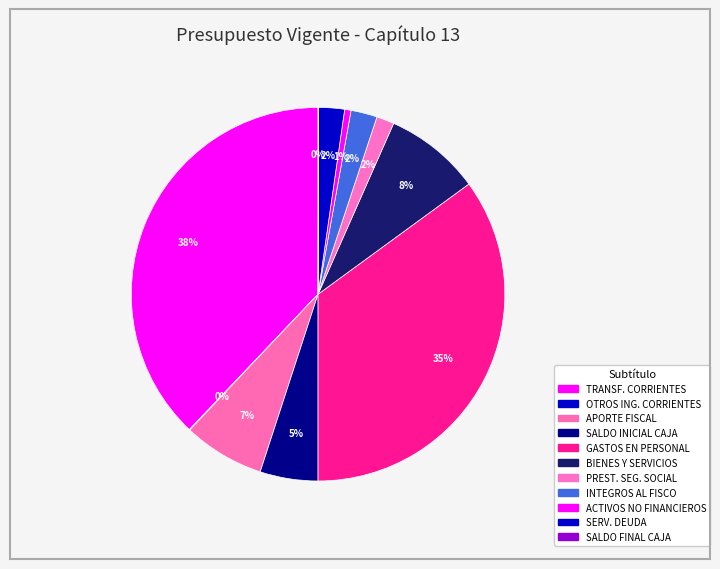

What is the smallest slice in the pie chart?

OTROS INGRESOS CORRIENTES